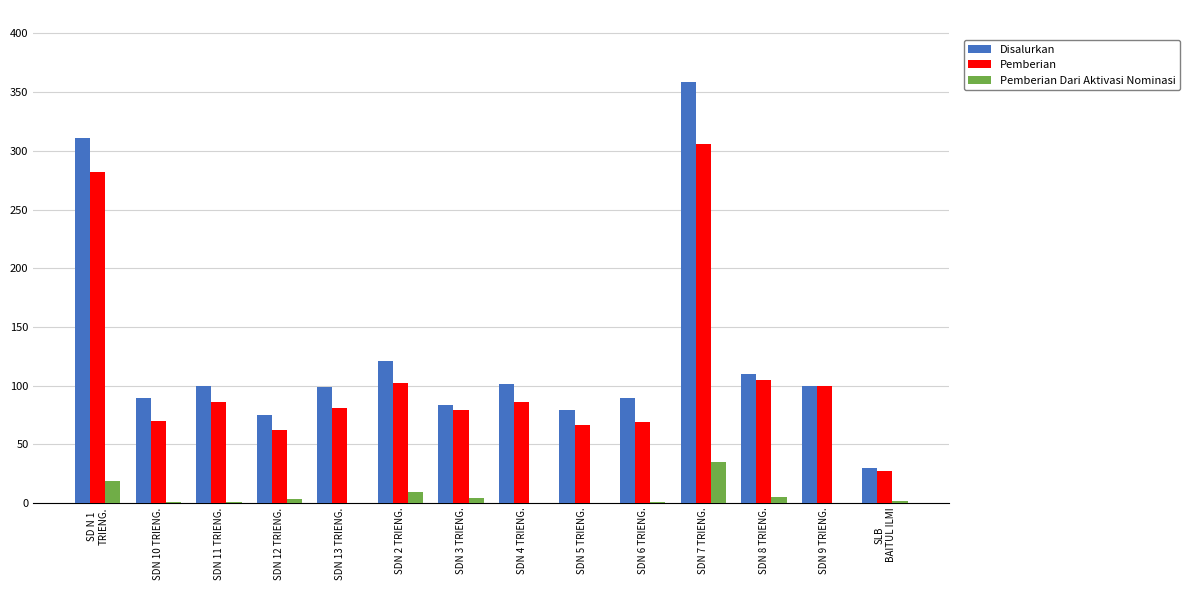

Which label corresponds to the largest value in the chart?

SDN 7 TRIENG.